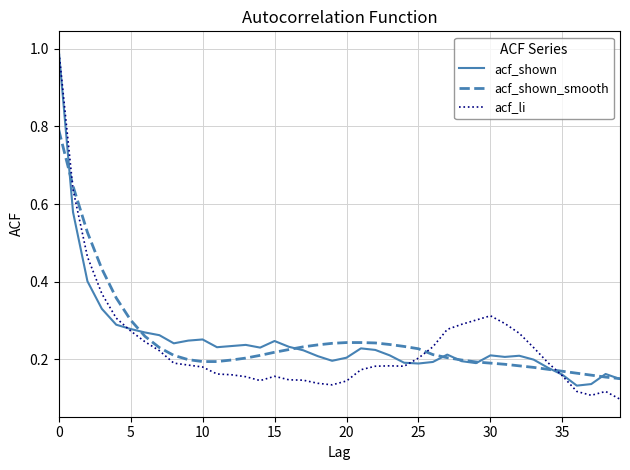

Which series has the widest spread of values?

acf_li